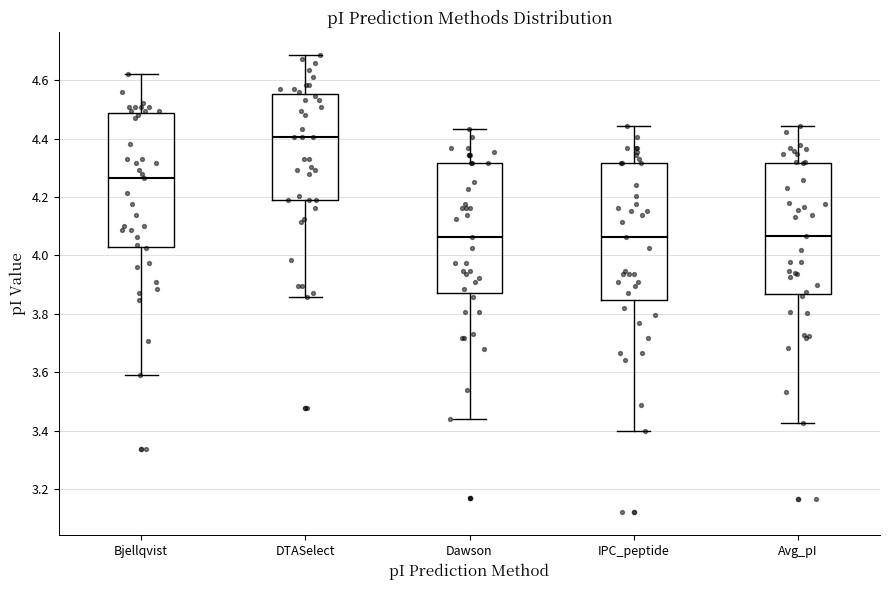

Where is the lower edge of the box for DTASelect on the y-axis? The values are not printed on the chart, so give them approximately, as read against the axis.

4.20